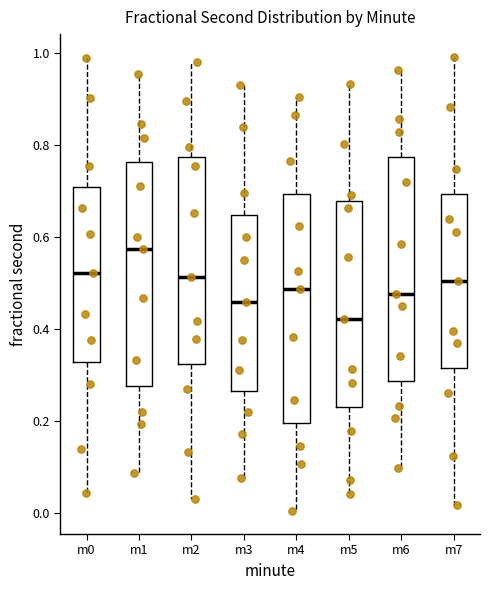

Where does the lower whisker of the box for m0 end on the y-axis? The values are not printed on the chart, so give them approximately, as read against the axis.

0.04